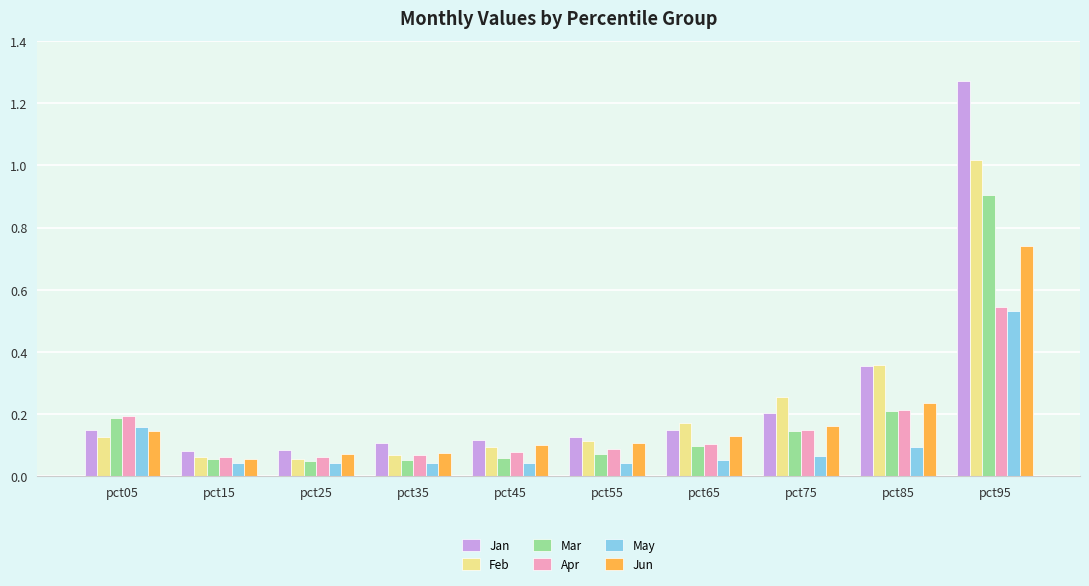

Which series has the largest range (max minus min)?

Jan